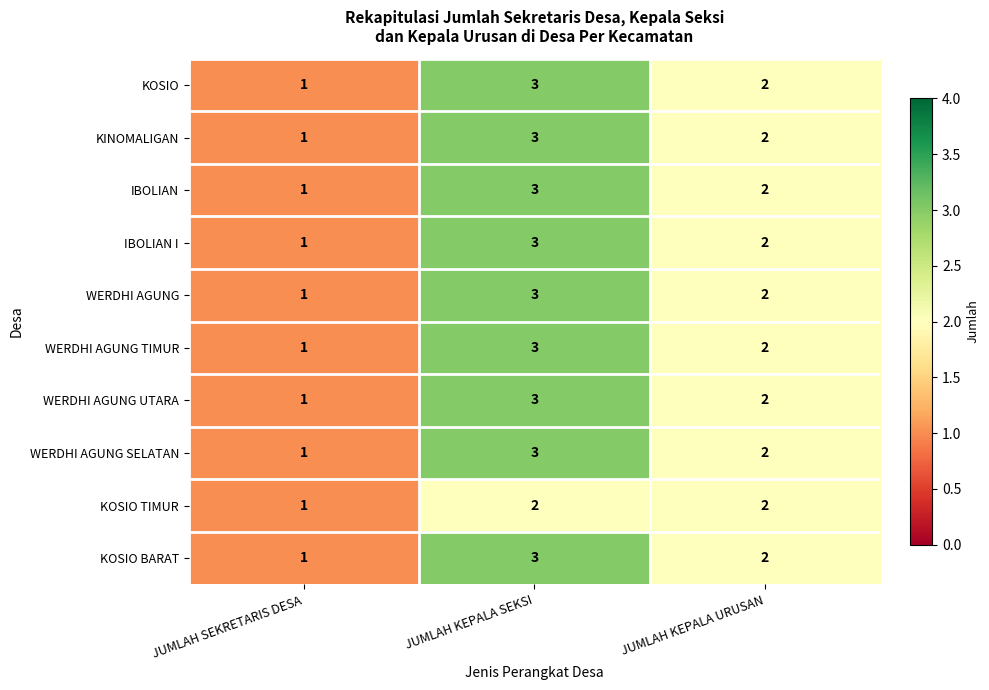

Reading left to right, transcribe all the data shown in this chart.

KOSIO: JUMLAH SEKRETARIS DESA=1	JUMLAH KEPALA SEKSI=3	JUMLAH KEPALA URUSAN=2
KINOMALIGAN: JUMLAH SEKRETARIS DESA=1	JUMLAH KEPALA SEKSI=3	JUMLAH KEPALA URUSAN=2
IBOLIAN: JUMLAH SEKRETARIS DESA=1	JUMLAH KEPALA SEKSI=3	JUMLAH KEPALA URUSAN=2
IBOLIAN I: JUMLAH SEKRETARIS DESA=1	JUMLAH KEPALA SEKSI=3	JUMLAH KEPALA URUSAN=2
WERDHI AGUNG: JUMLAH SEKRETARIS DESA=1	JUMLAH KEPALA SEKSI=3	JUMLAH KEPALA URUSAN=2
WERDHI AGUNG TIMUR: JUMLAH SEKRETARIS DESA=1	JUMLAH KEPALA SEKSI=3	JUMLAH KEPALA URUSAN=2
WERDHI AGUNG UTARA: JUMLAH SEKRETARIS DESA=1	JUMLAH KEPALA SEKSI=3	JUMLAH KEPALA URUSAN=2
WERDHI AGUNG SELATAN: JUMLAH SEKRETARIS DESA=1	JUMLAH KEPALA SEKSI=3	JUMLAH KEPALA URUSAN=2
KOSIO TIMUR: JUMLAH SEKRETARIS DESA=1	JUMLAH KEPALA SEKSI=2	JUMLAH KEPALA URUSAN=2
KOSIO BARAT: JUMLAH SEKRETARIS DESA=1	JUMLAH KEPALA SEKSI=3	JUMLAH KEPALA URUSAN=2